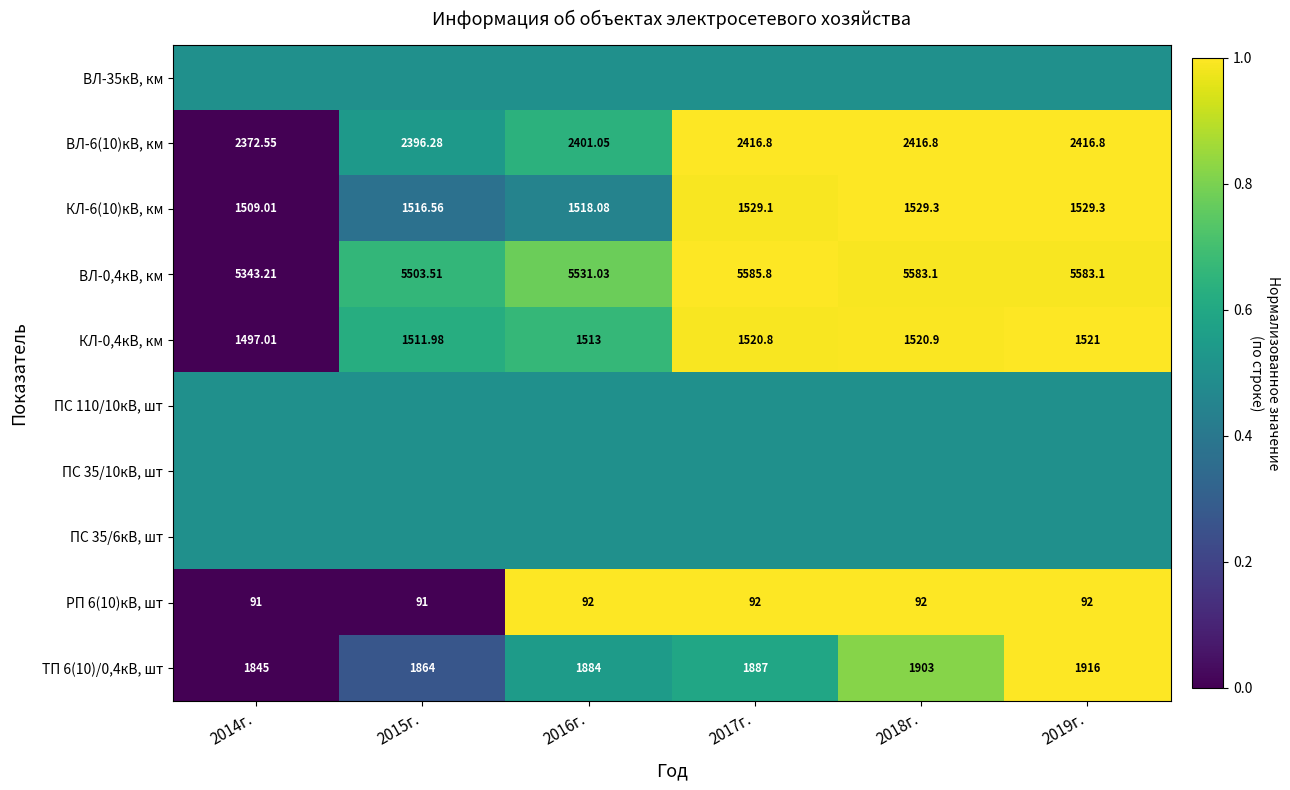

Is the value of ВЛ-6(10)кВ, км at 2018г. greater than the value of ТП 6(10)/0,4кВ, шт at 2014г.?

Yes